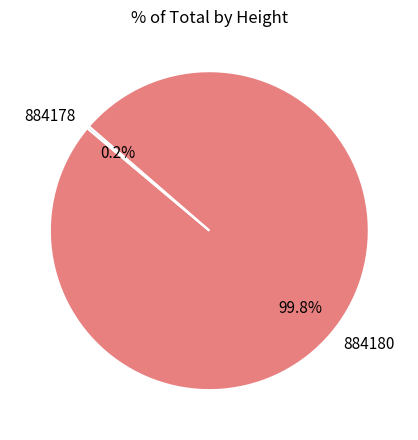

Does 884180 represent more than half of the total?

Yes